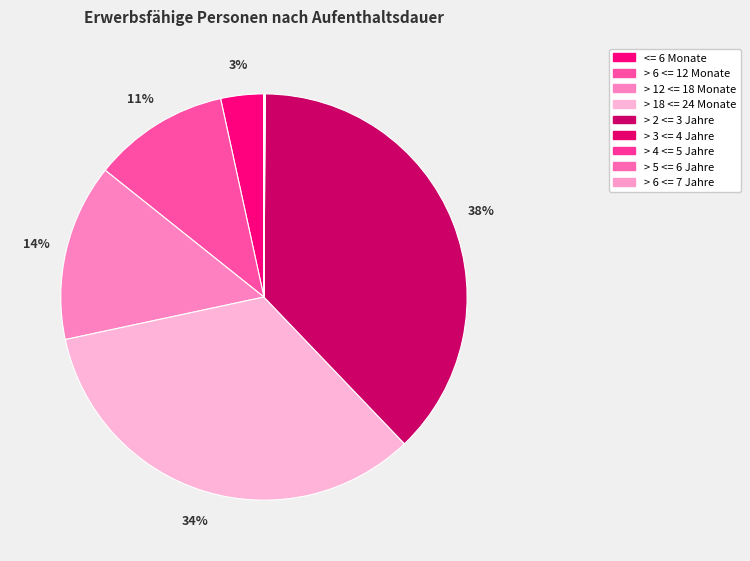

What is the change in value from > 12 <= 18 Monate to > 18 <= 24 Monate?

+7748